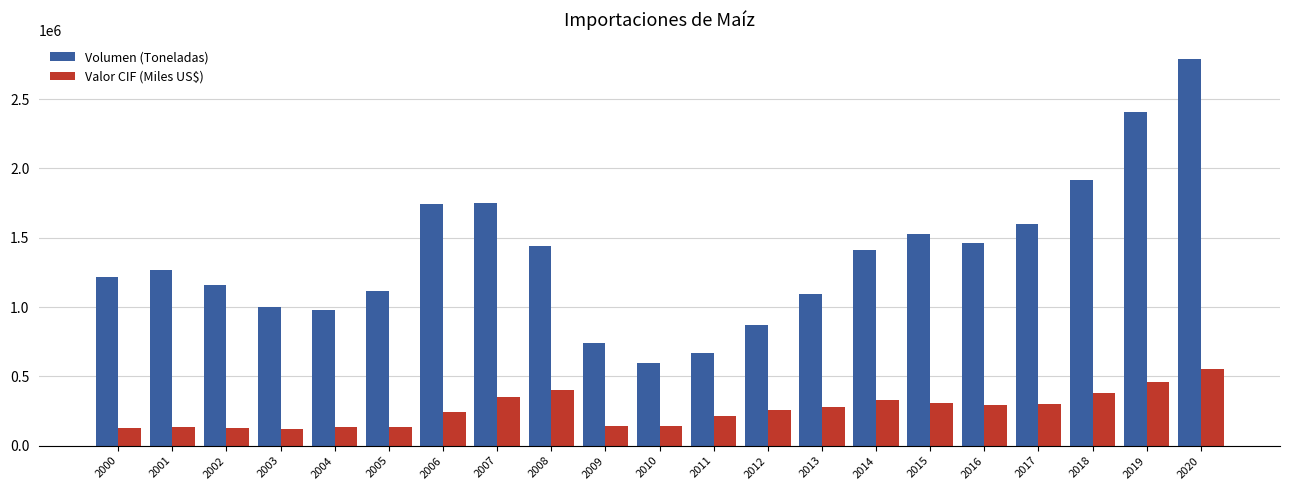

What is the difference between the maximum and second lowest values in the Volumen (Toneladas) series?

2121875.3